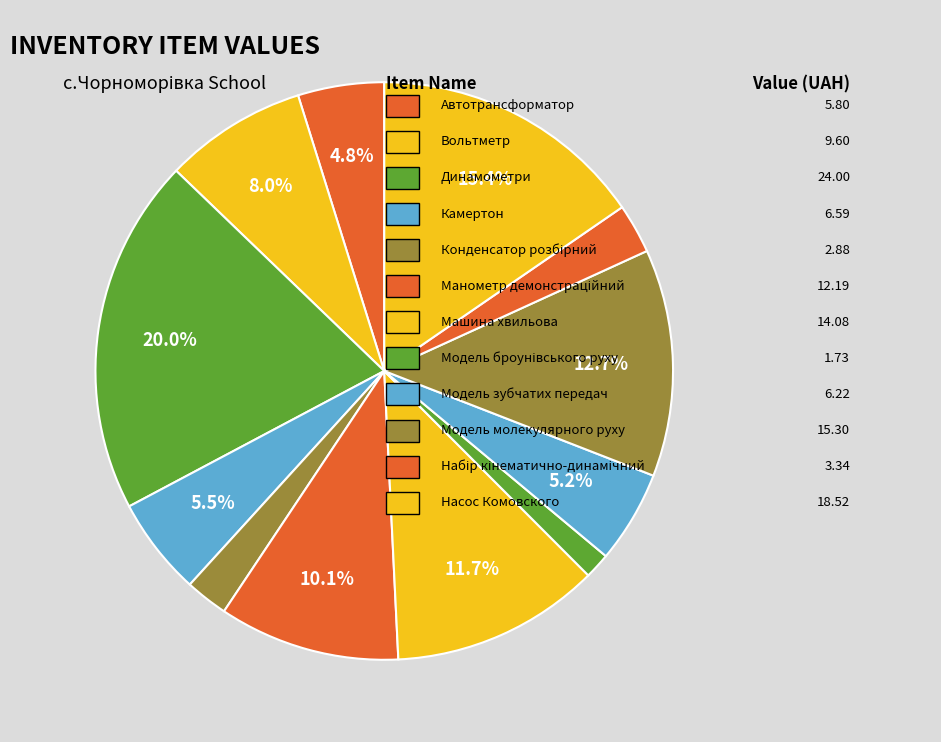

Rank the categories by value from highest to lowest.

Динамометри, Насос Комовского, Модель молекулярного руху, Машина хвильова, Манометр демонстраційний, Вольтметр, Камертон, Модель зубчатих передач, Автотрансформатор, Набір кінематично-динамічний, Конденсатор розбірний, Модель броунівського руху